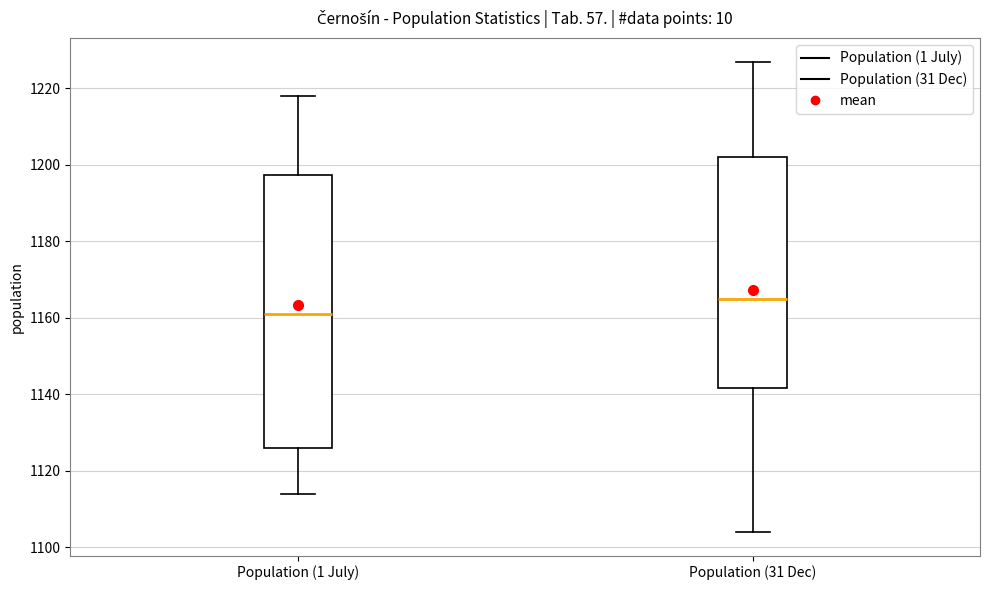

Reading left to right, transcribe this box plot: for each box, give where its median line is, the range the box spans, and where its two whiskers end, as read against the y-axis. The values are not printed on the chart, so give them approximately, as read against the axis.

Population (1 July): median 1162, box 1126 to 1198, whiskers 1114 to 1218
Population (31 Dec): median 1166, box 1142 to 1202, whiskers 1104 to 1228